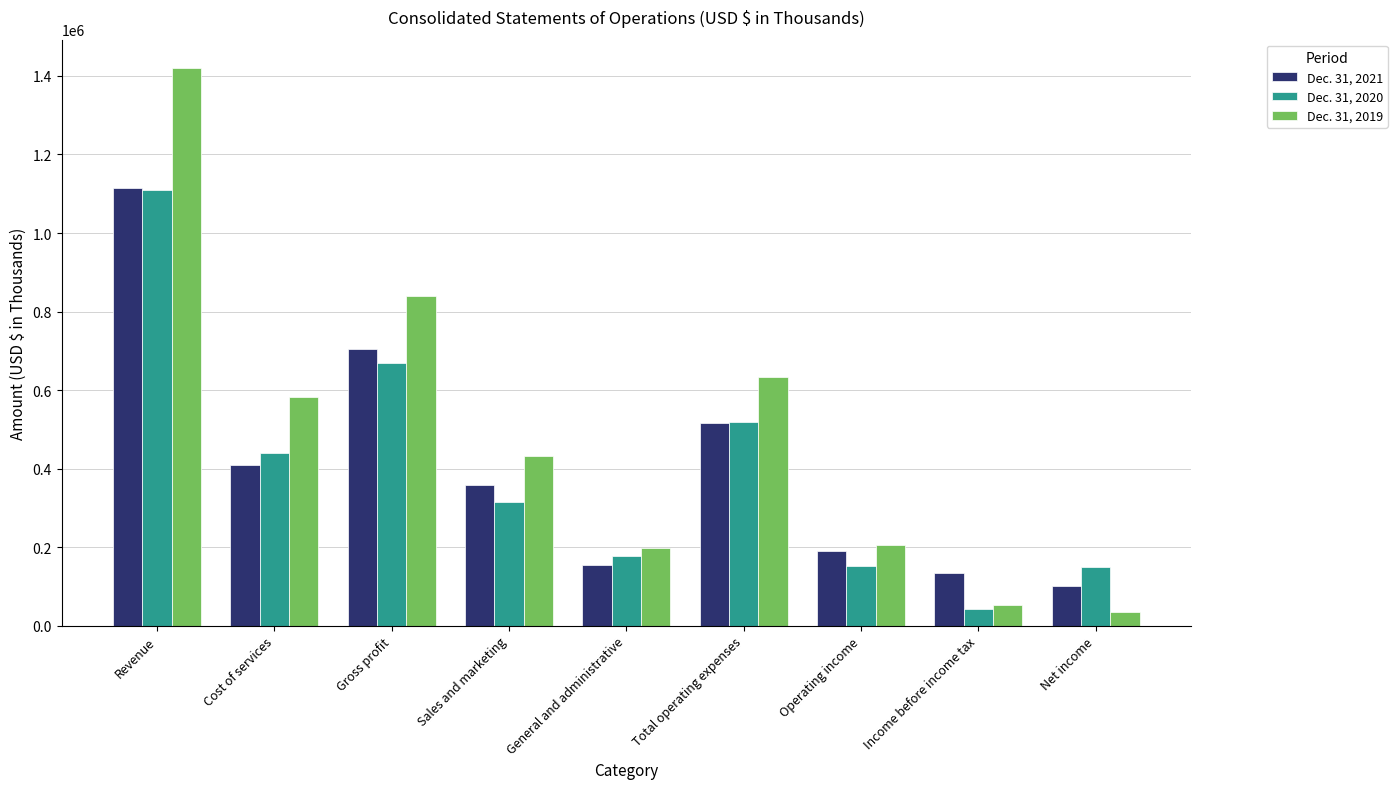

Is the value of Dec. 31, 2021 at Net income greater than the value of Dec. 31, 2019 at Cost of services?

No